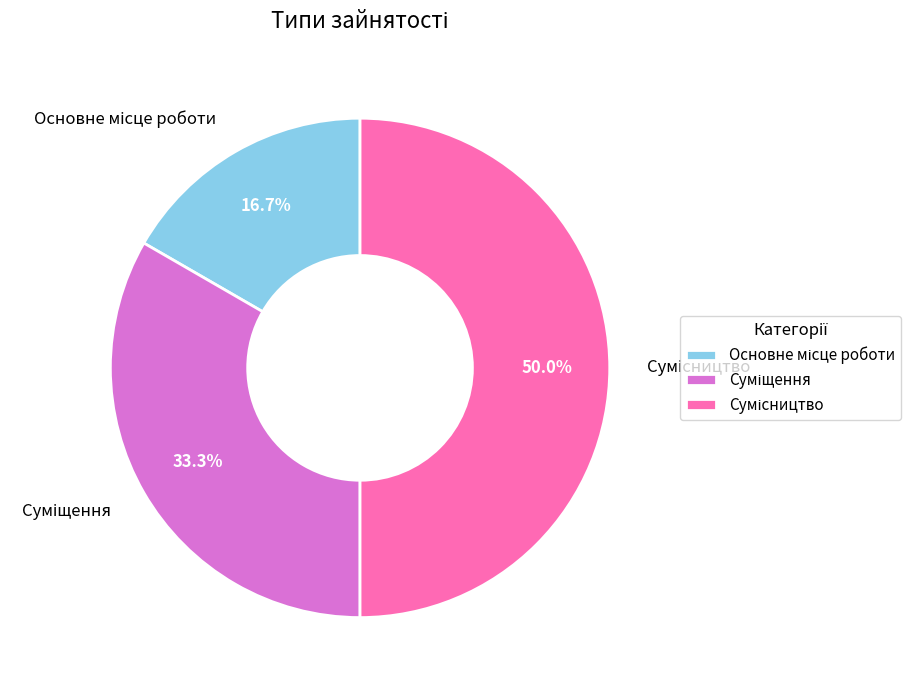

How many slices are in this pie chart?

3